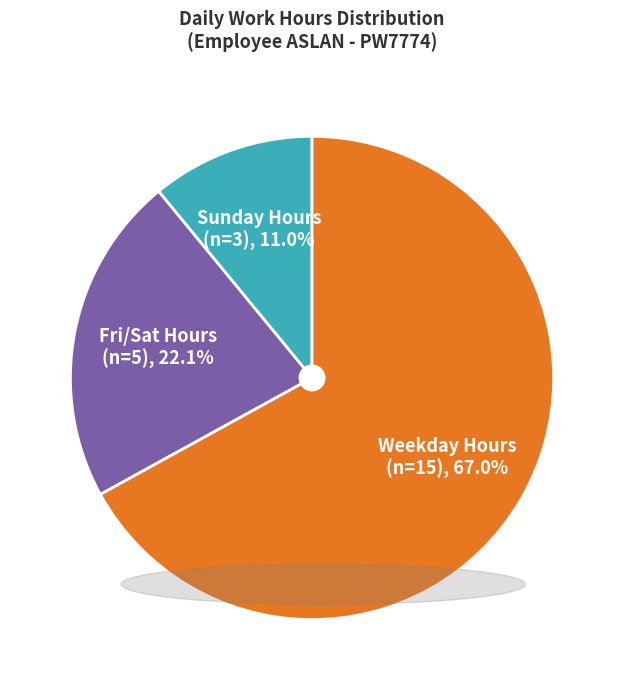

How many segments does this pie chart have?

3